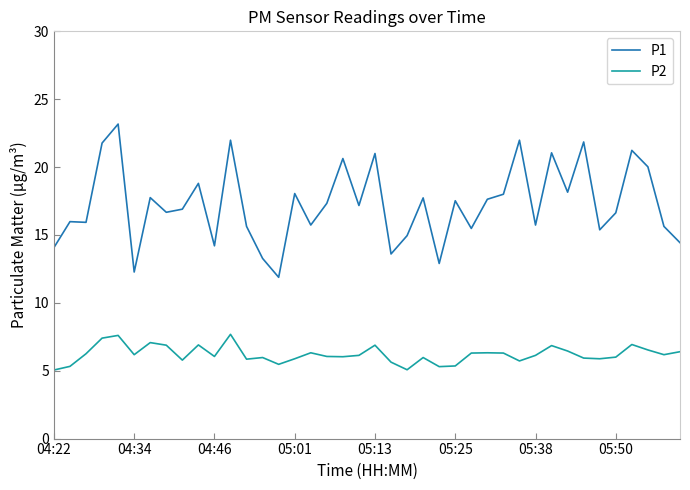

Which series has the largest range (max minus min)?

P1